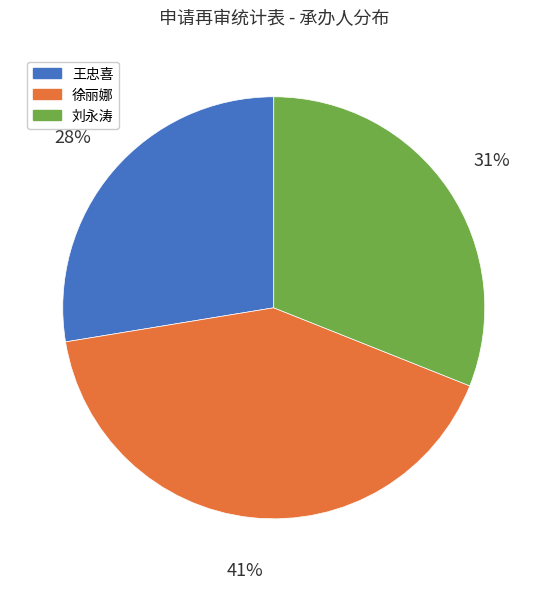

To the nearest percent, what is the combined percentage of 徐丽娜 and 刘永涛?

72%